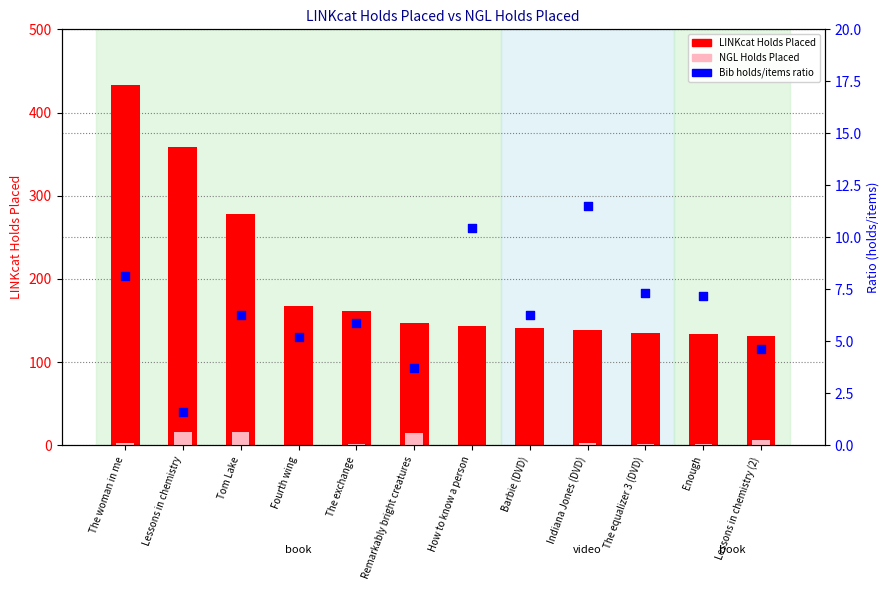

At how many categories does at least one series exceed 430?

1